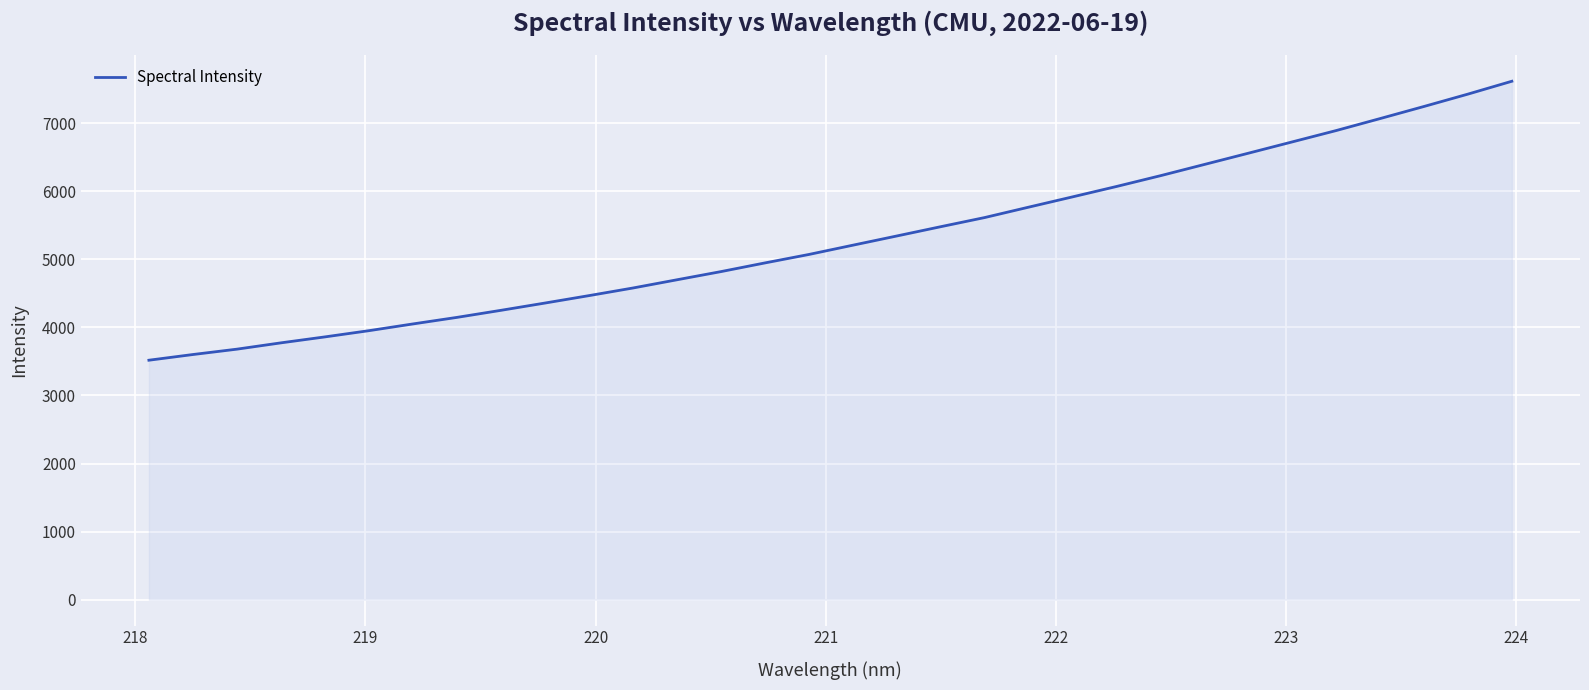

What is the minimum value shown in the chart?

3518.5